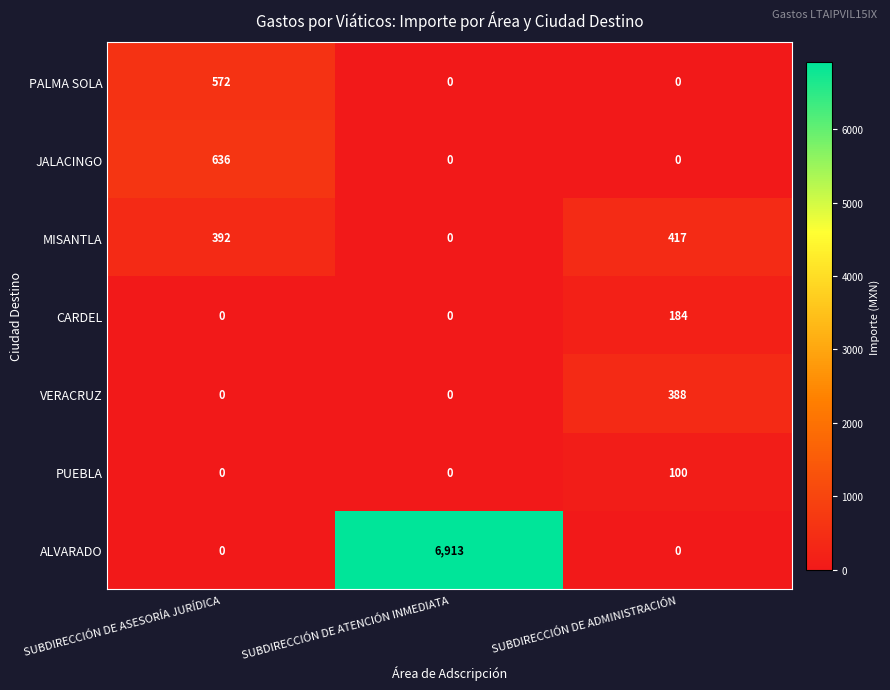

At how many categories does at least one series exceed 2772?

1